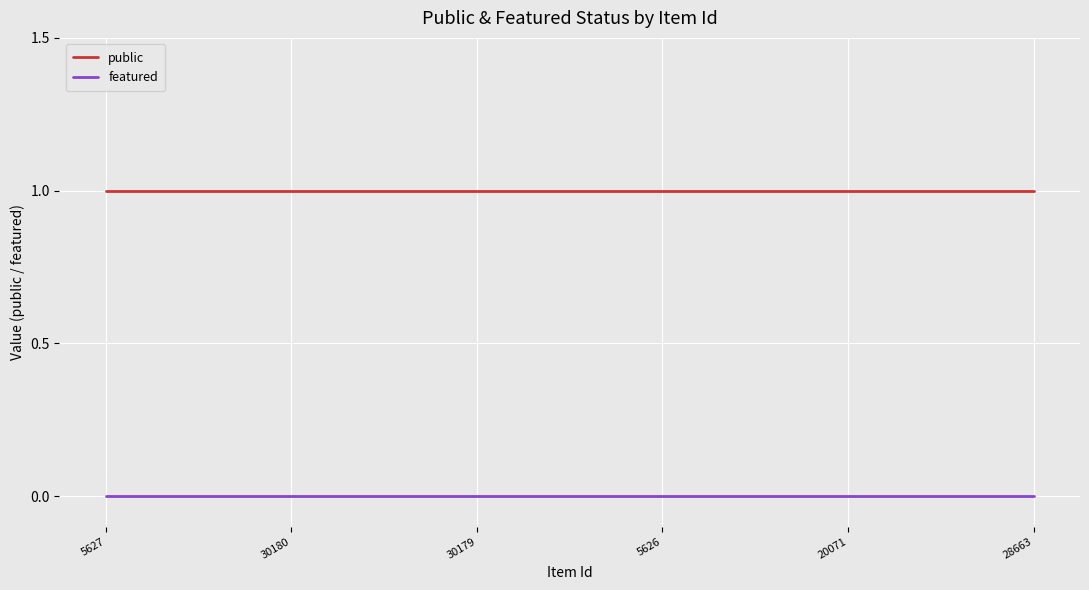

Is the value of featured at 30180 greater than the value of public at 30180?

No